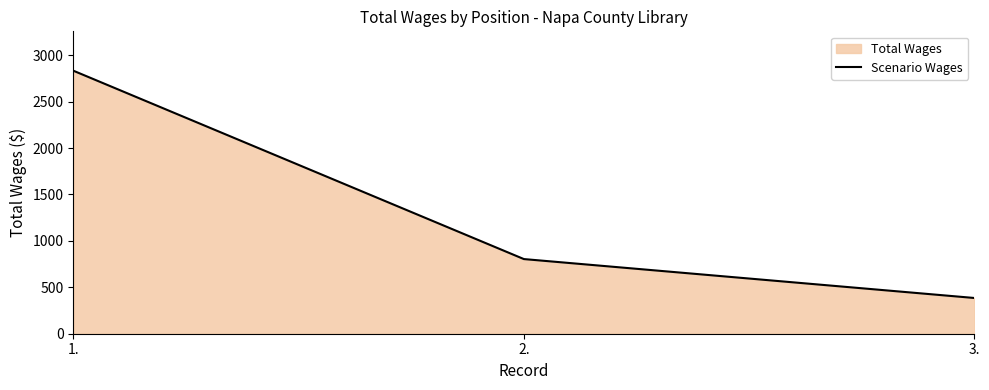

Reading right to left, what are all the values shown in this chart?

3.=385	2.=804	1.=2832